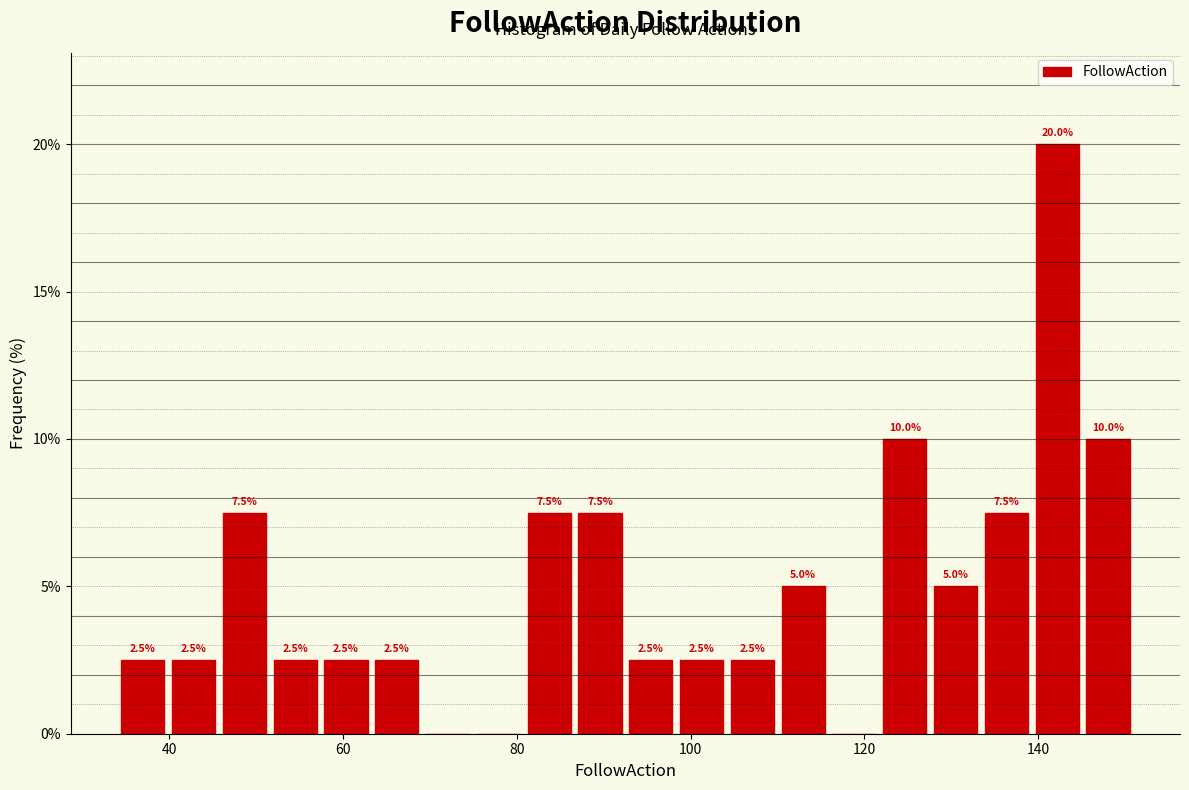

Around what value on the x-axis is the tallest bar? Give the approximate position of its centre, as read against the axis.

142